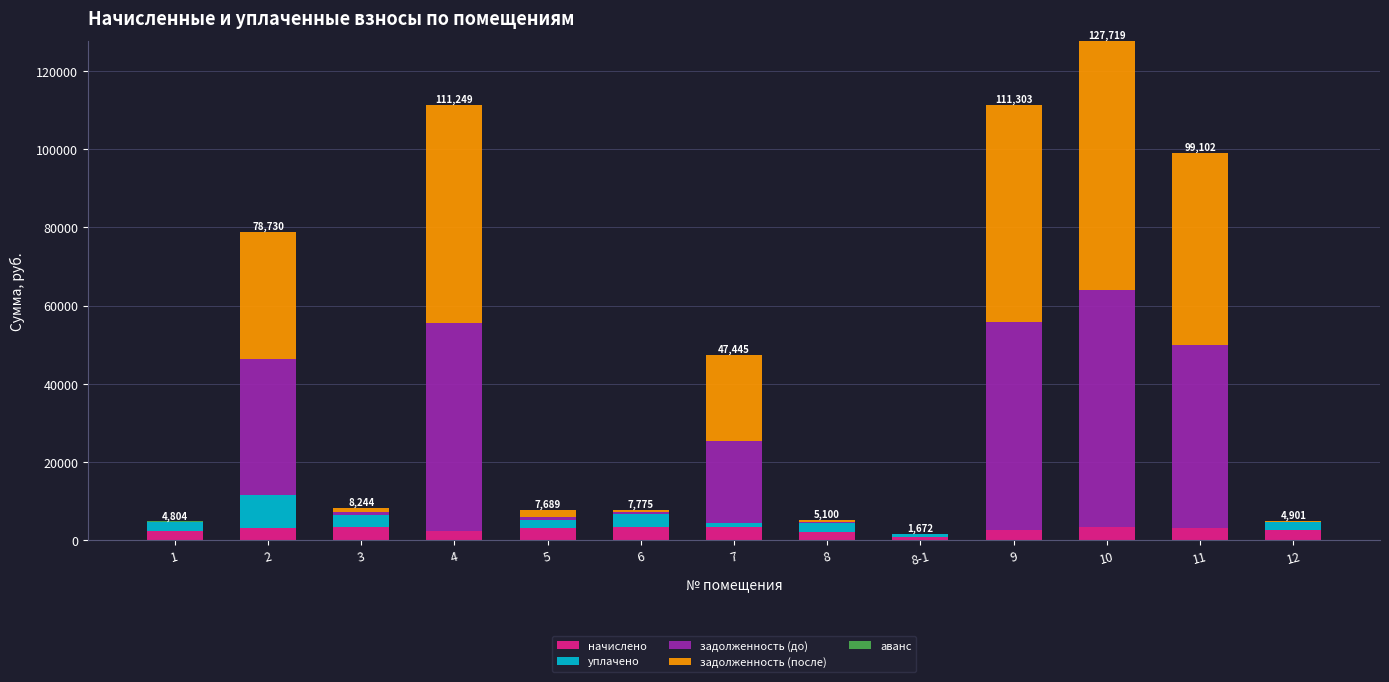

At which category is the sum across all series the highest?

10